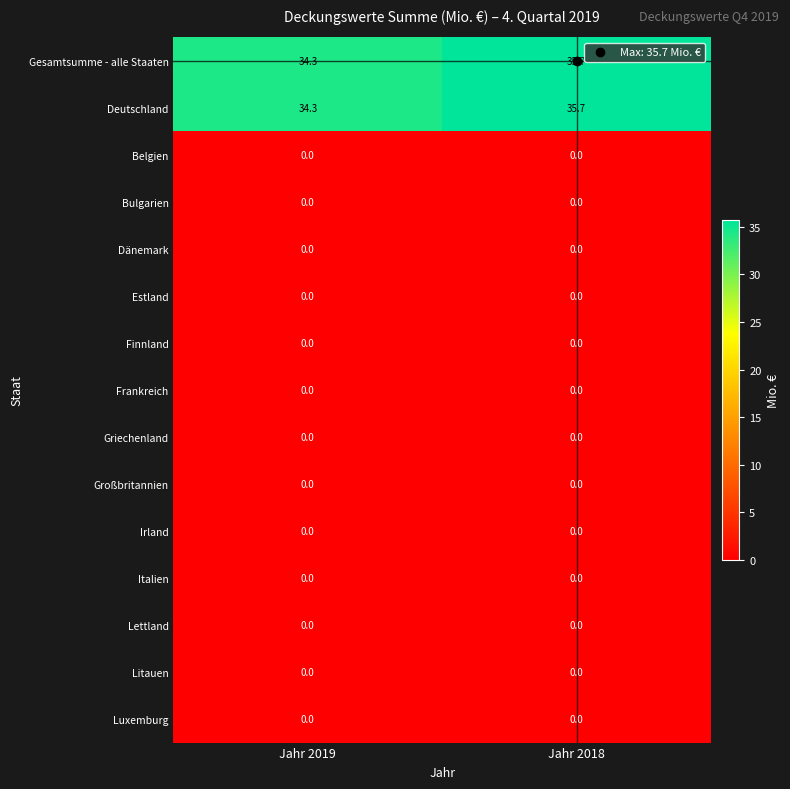

Is it true that Frankreich equals 0.0 at Jahr 2018?

True